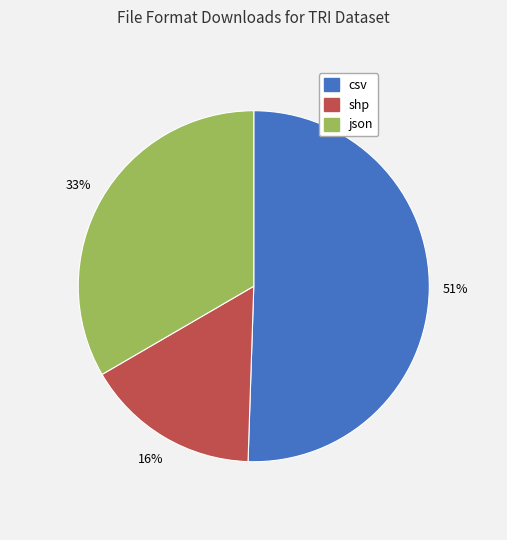

Is the sum of csv and json greater than half?

Yes